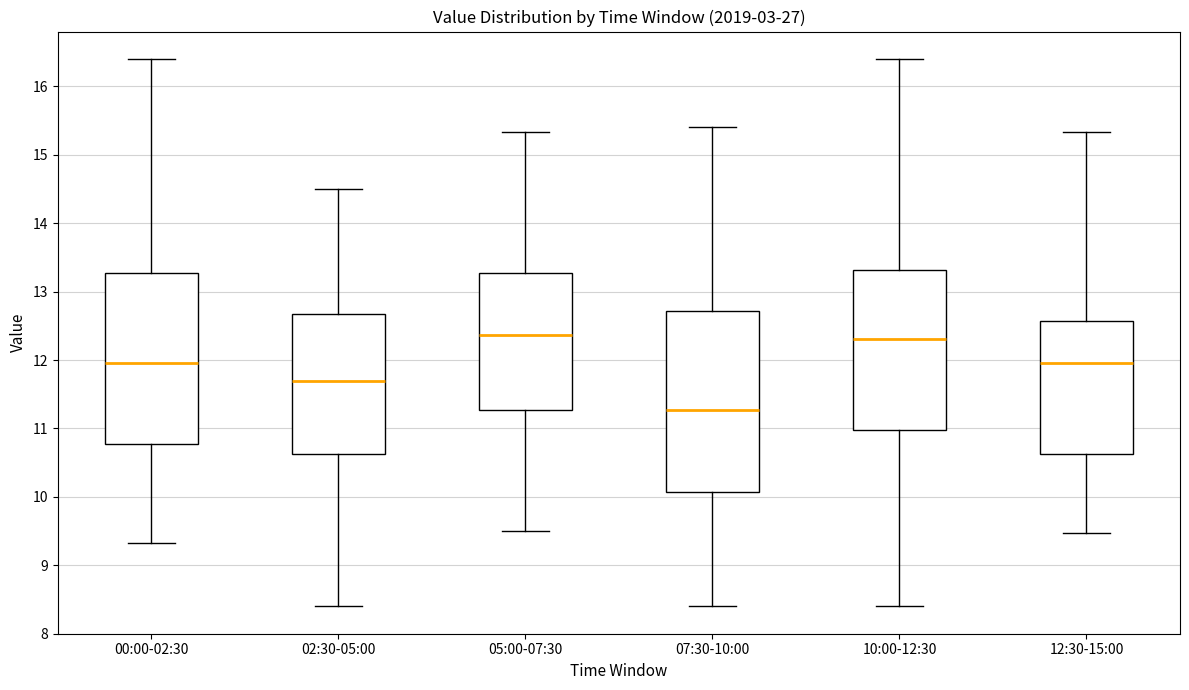

Where does the upper whisker of the box for 05:00-07:30 end on the y-axis? The values are not printed on the chart, so give them approximately, as read against the axis.

15.3